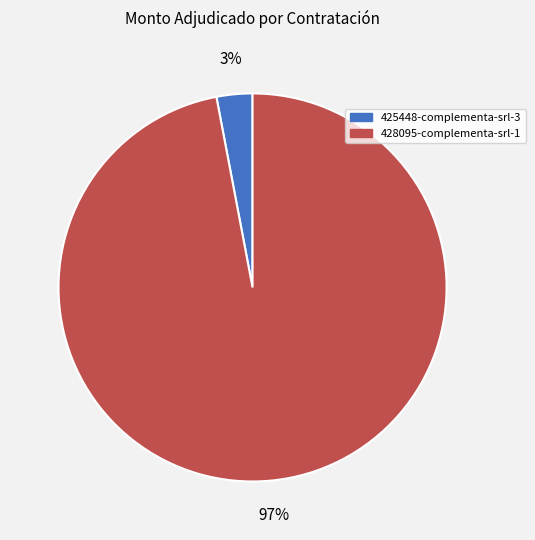

Which slice is the largest?

428095-complementa-srl-1